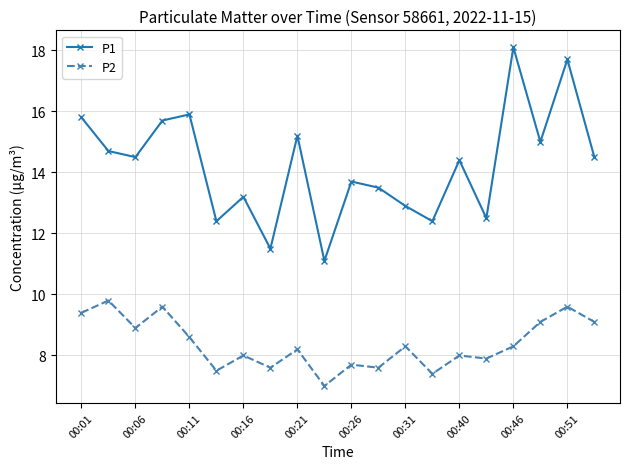

What are all the series names shown in the legend?

P1, P2